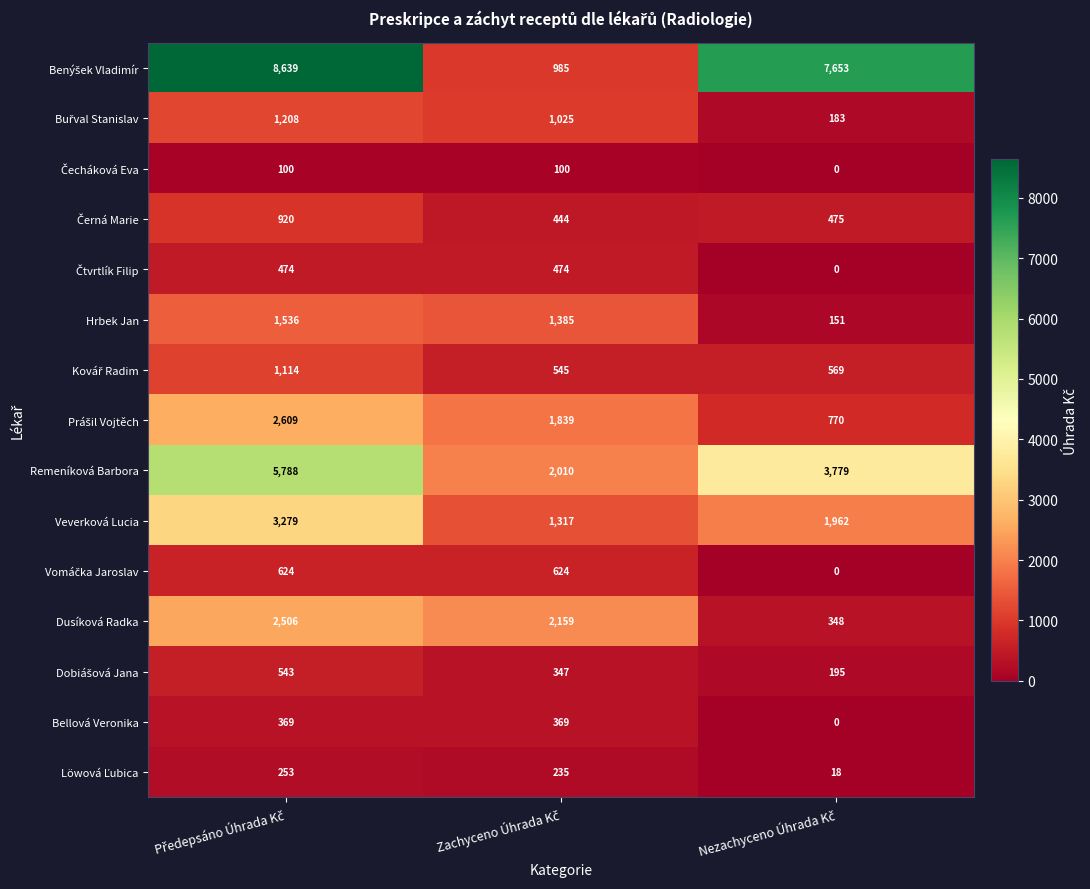

What is the difference between the maximum and minimum values in the Veverková Lucia series?

1962